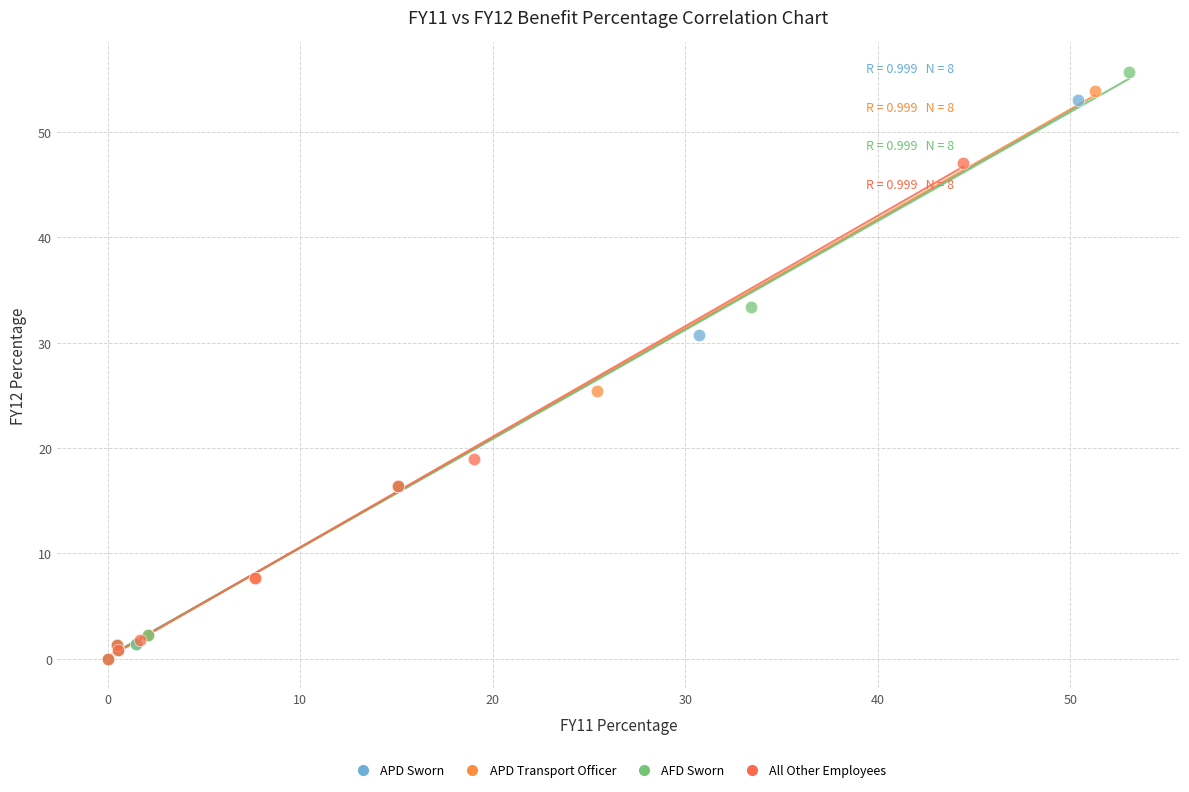

Which series reaches the maximum Y coordinate?

AFD Sworn